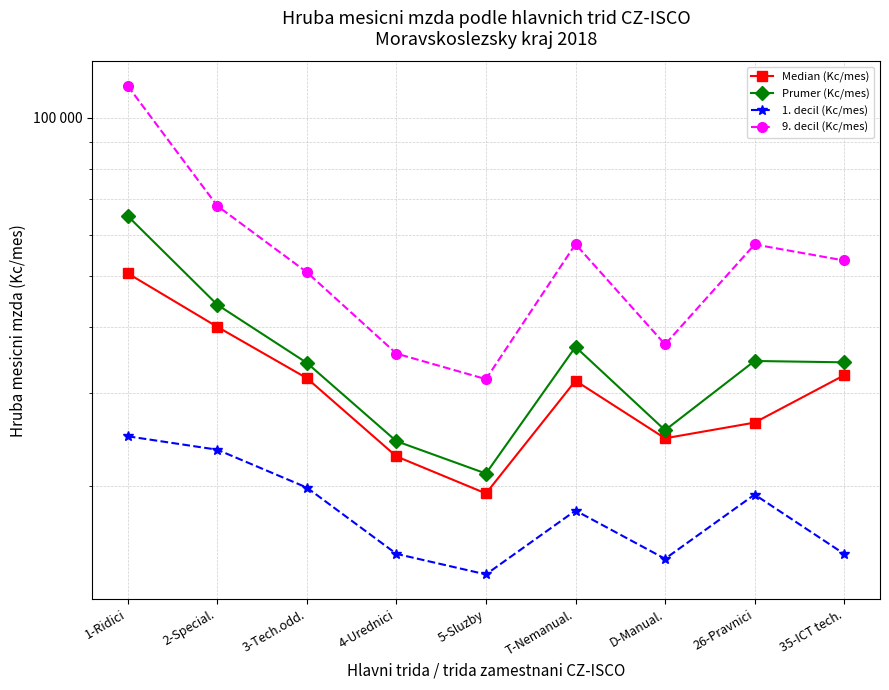

At which label does 9. decil (Kc/mes) first exceed 53575?

1-Ridici